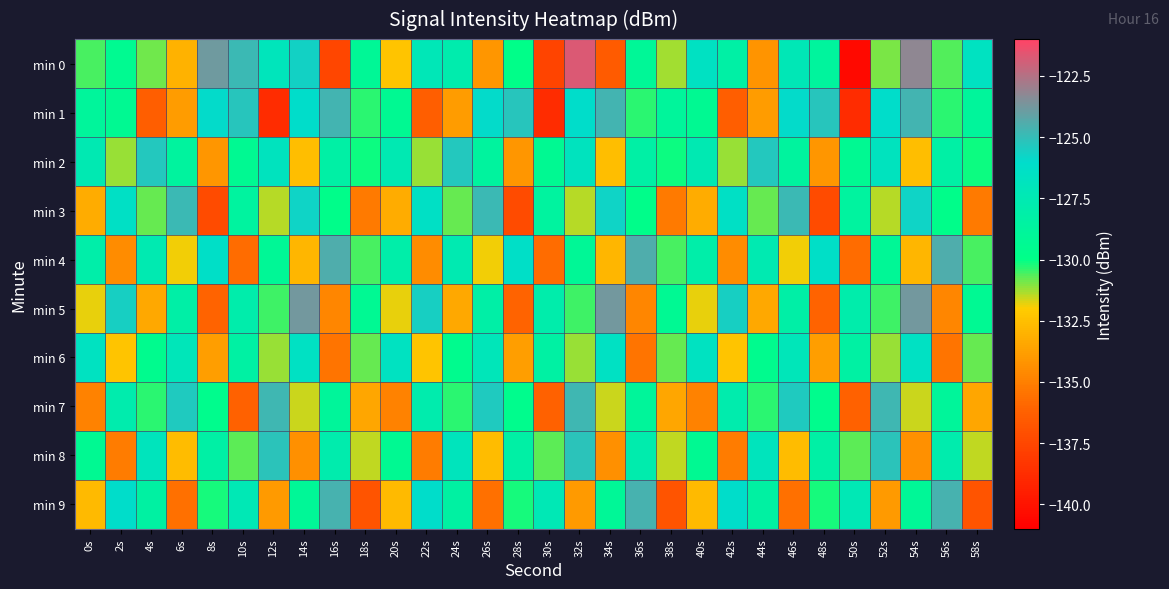

At 38s, list the series in order from smallest to largest.

min 9, min 3, min 7, min 8, min 0, min 6, min 4, min 2, min 5, min 1